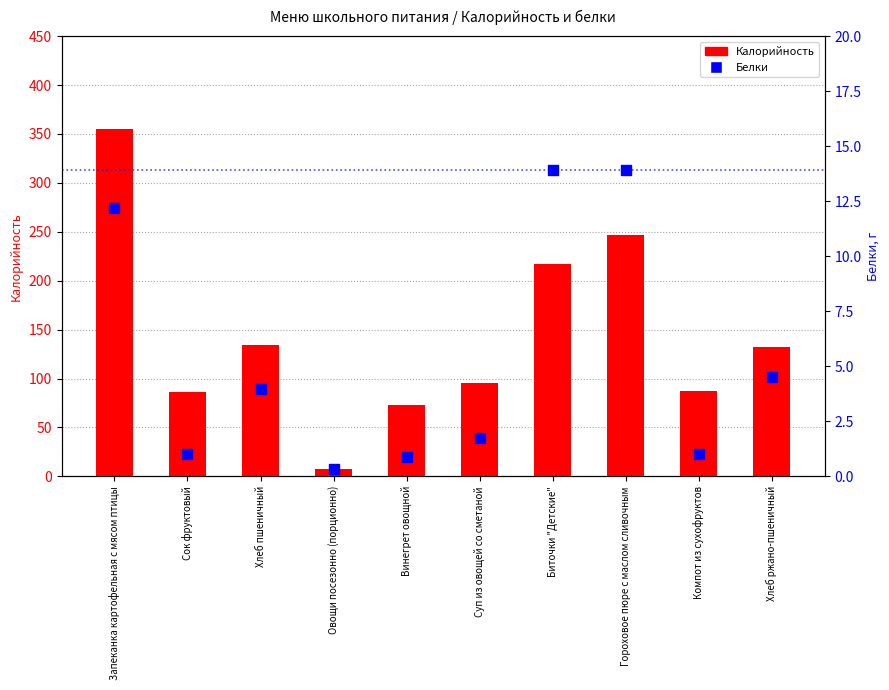

Which series reaches the maximum Y coordinate?

Калорийность